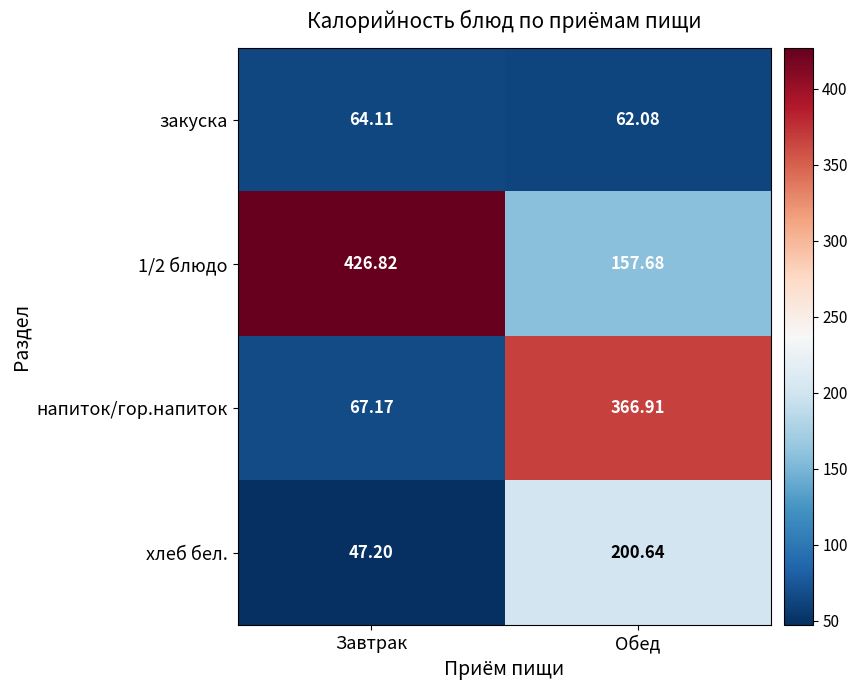

Which category has the lowest value across all series?

Завтрак